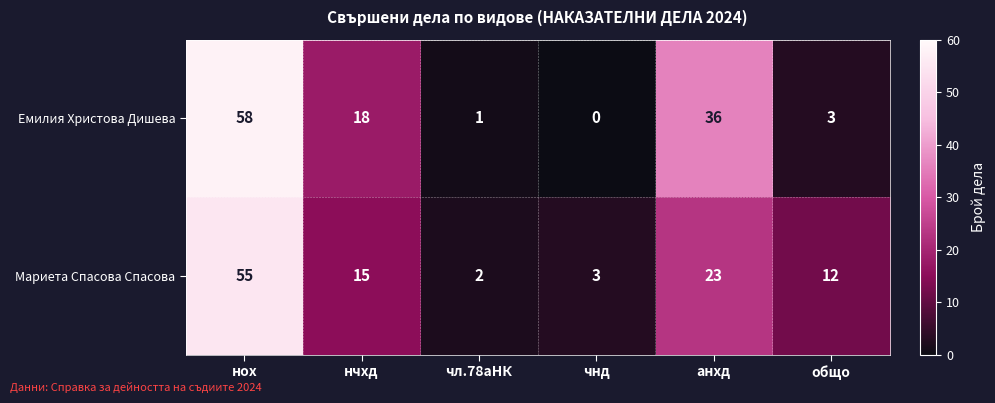

Which series has the widest spread of values?

Емилия Христова Дишева